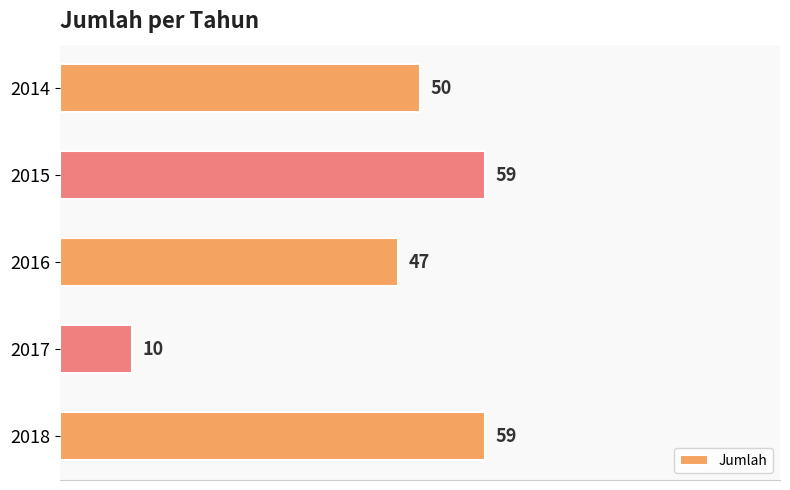

At which category does the chart reach its minimum across all series?

2017